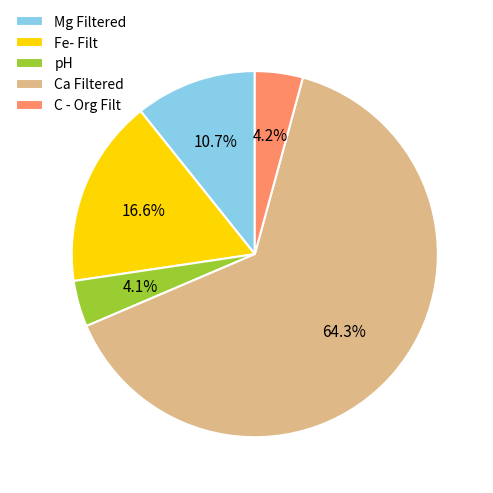

Count the number of slices in the pie.

5